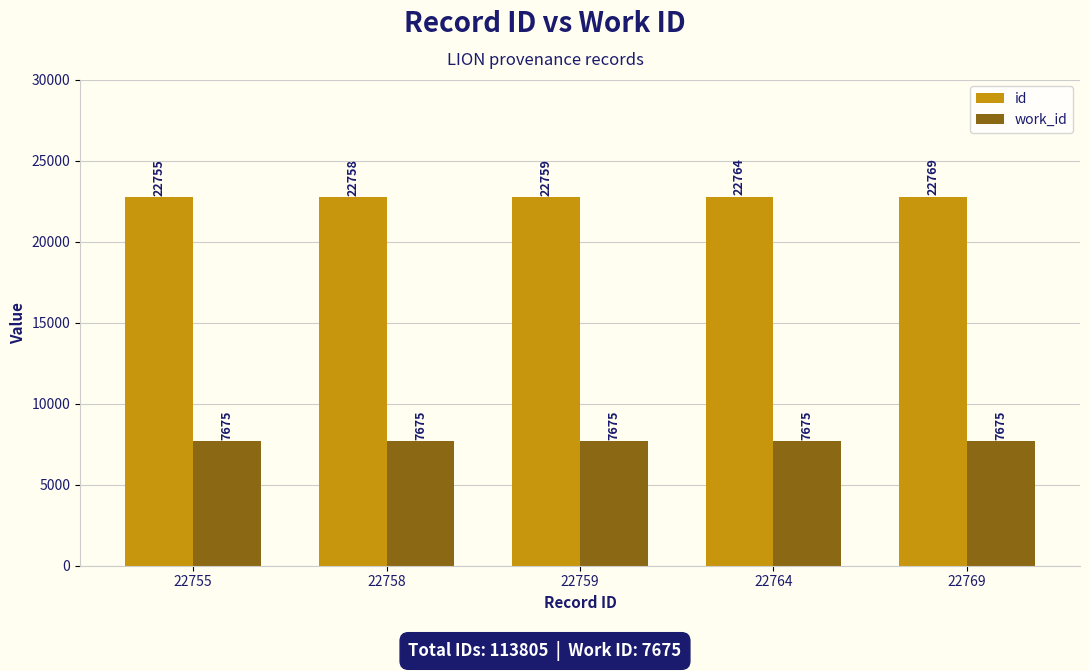

What are all the series names shown in the legend?

id, work_id